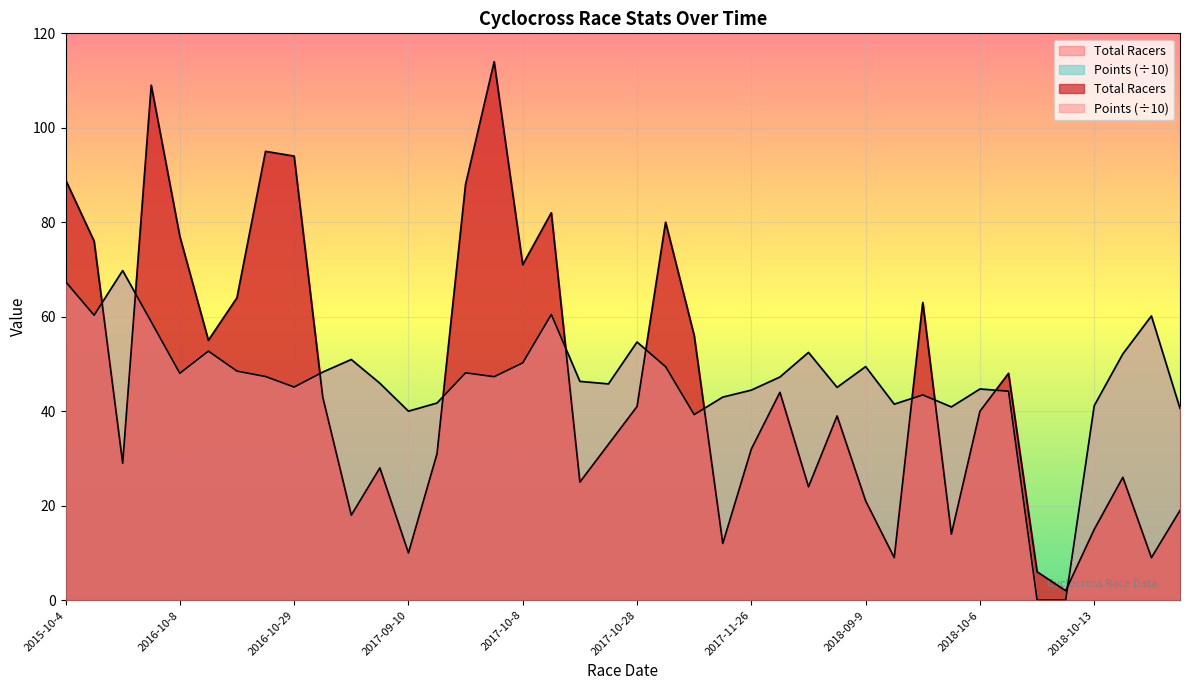

Where does the Total Racers series first go above 40?

2015-10-4